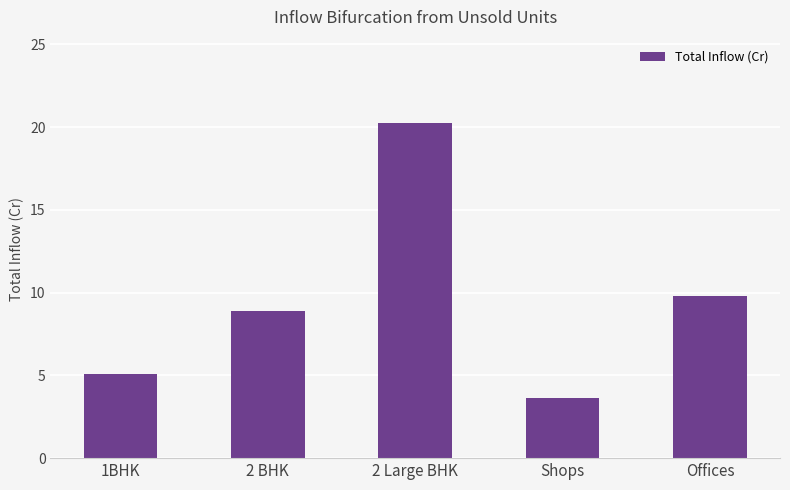

Reading left to right, transcribe all the data shown in this chart.

5.1	8.9	20.2	3.6	9.8